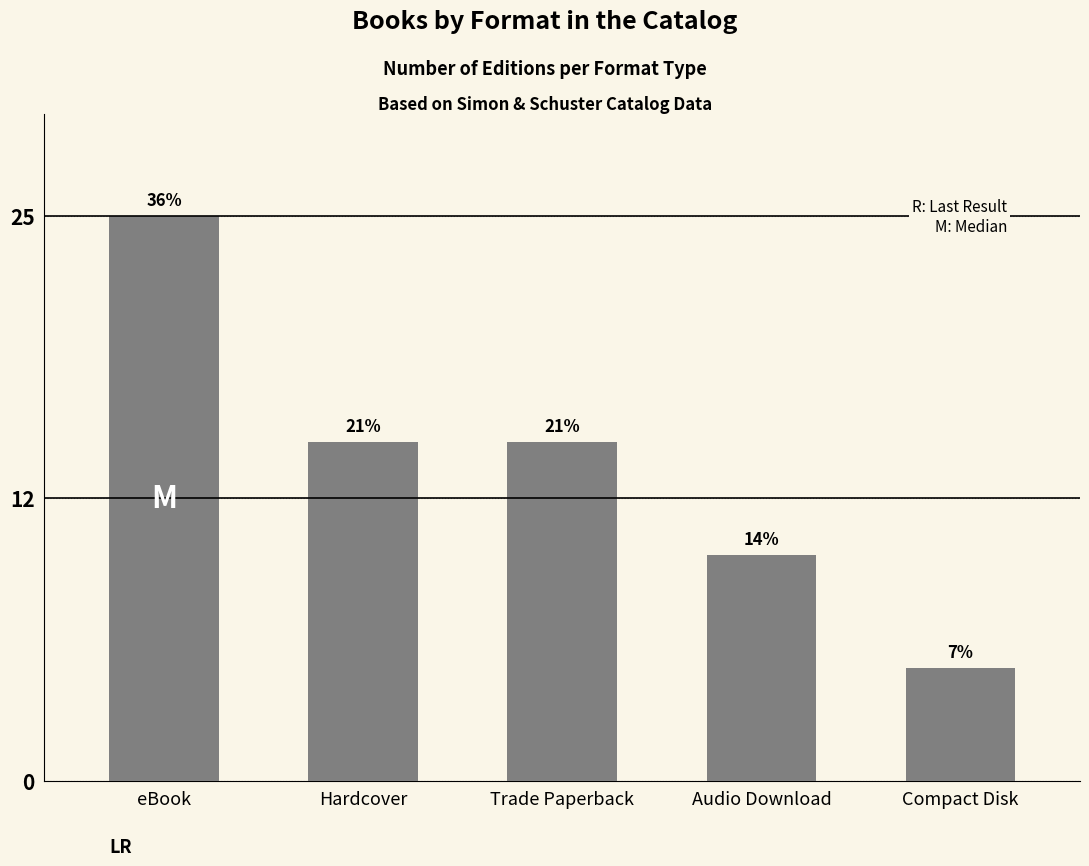

What is the difference between the maximum and second lowest values?

15